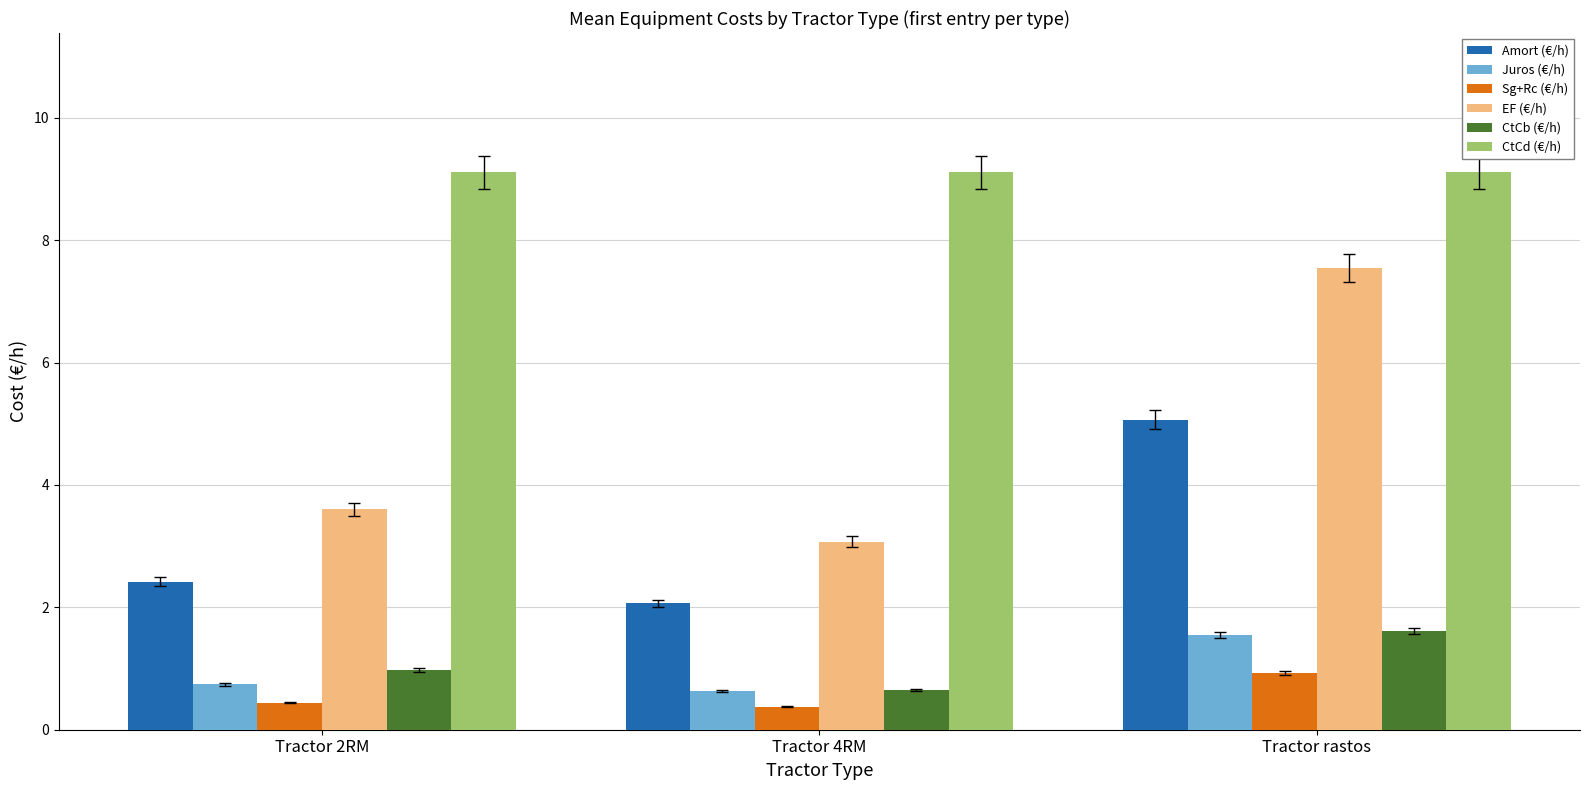

What are all the series names shown in the legend?

Amort (€/h), Juros (€/h), Sg+Rc (€/h), EF (€/h), CtCb (€/h), CtCd (€/h)